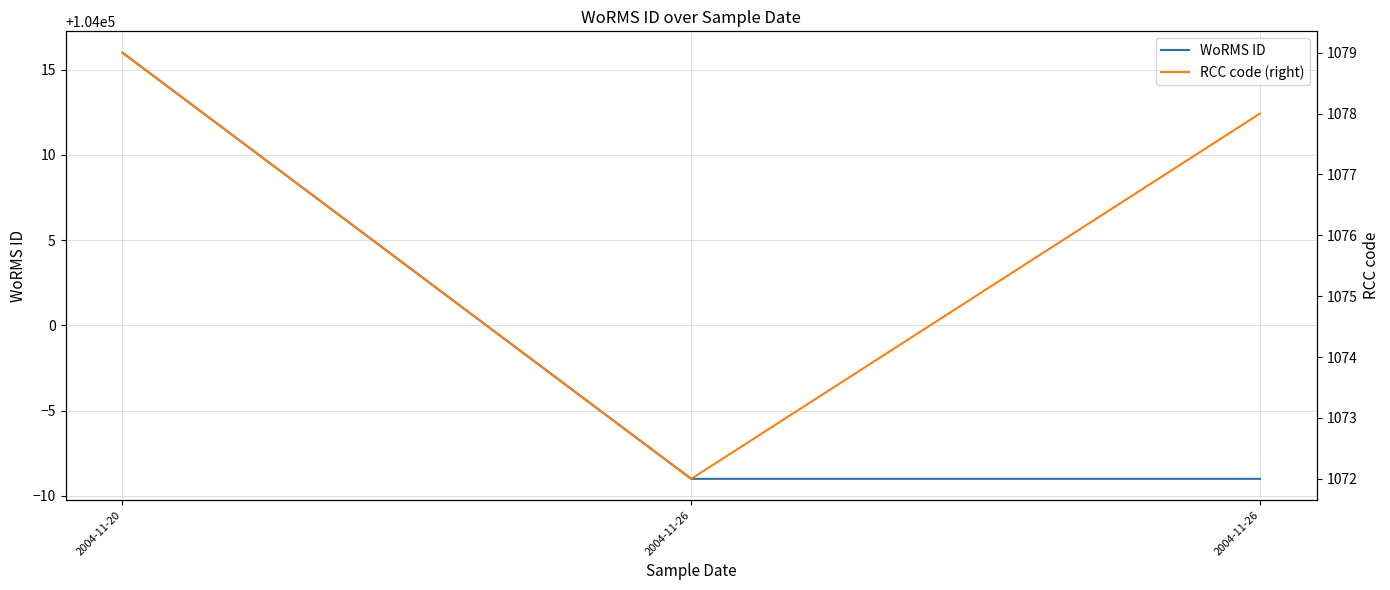

Rank the series at 2004-11-26 from highest to lowest value.

WoRMS ID, RCC code (right)